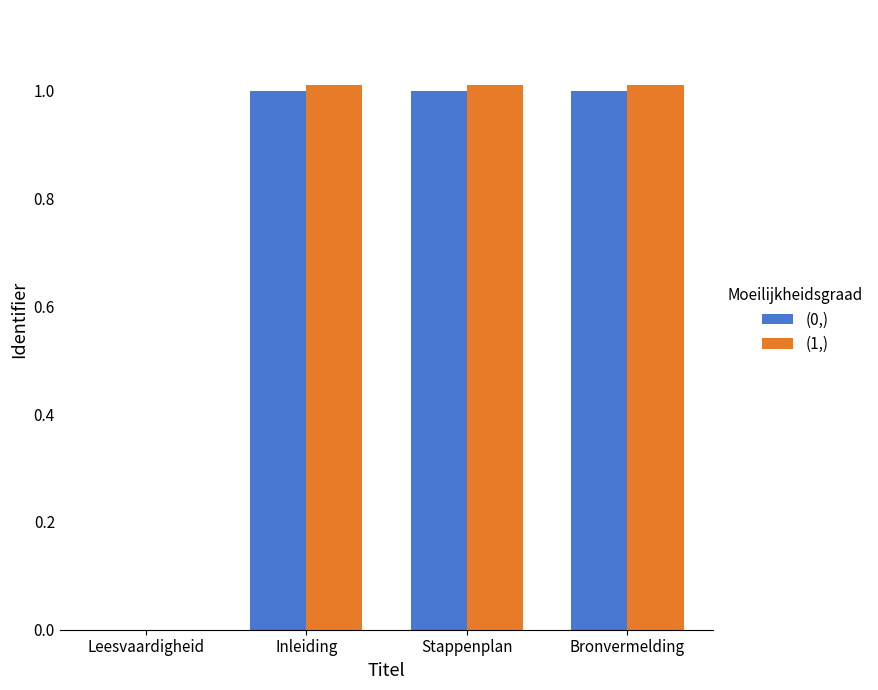

What is the total value across all series at Inleiding?

2.0